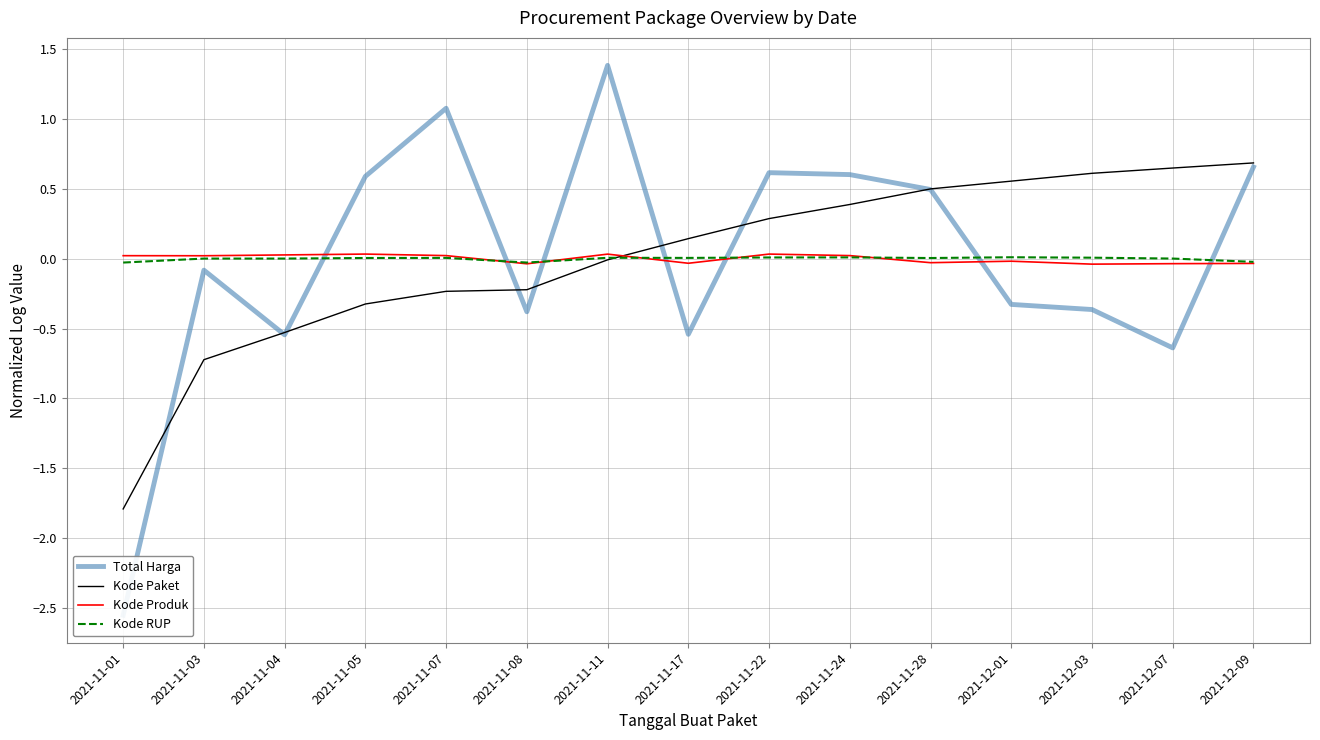

Which category has the highest value across all series?

2021-11-11